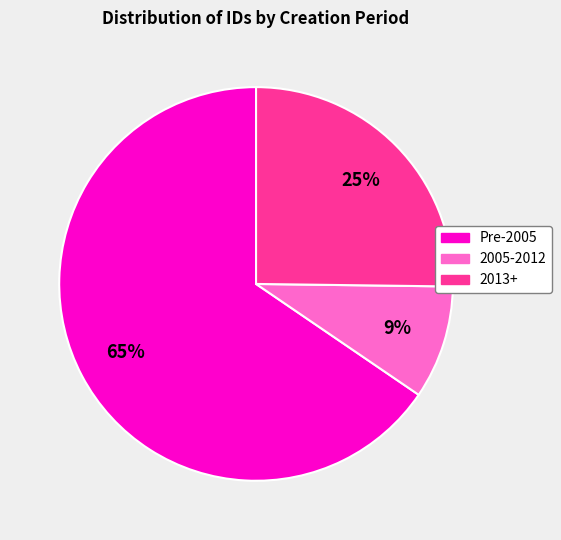

Is there a majority slice in this chart?

Yes